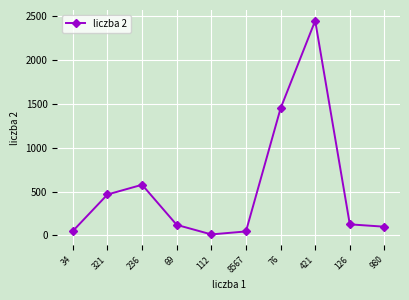

What is the ratio of the value at 421 to the value at 76?

1.7